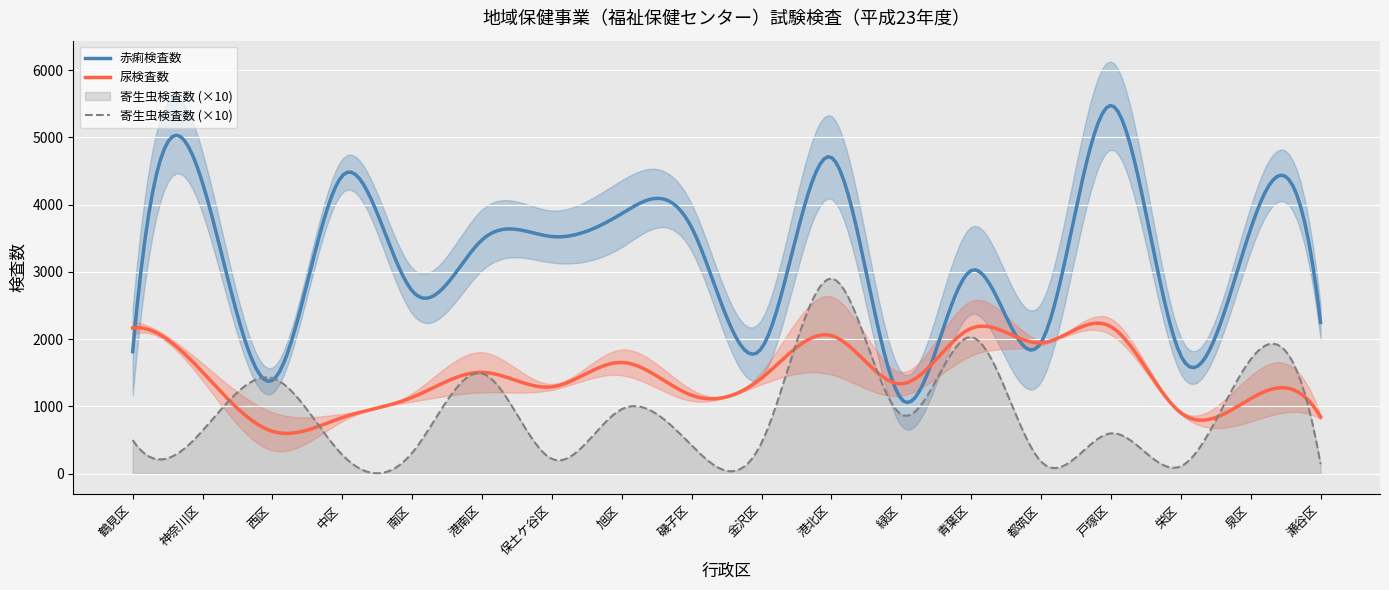

In 寄生虫検査数, how many points are higher than both neighbors (excluding endpoints)?

7